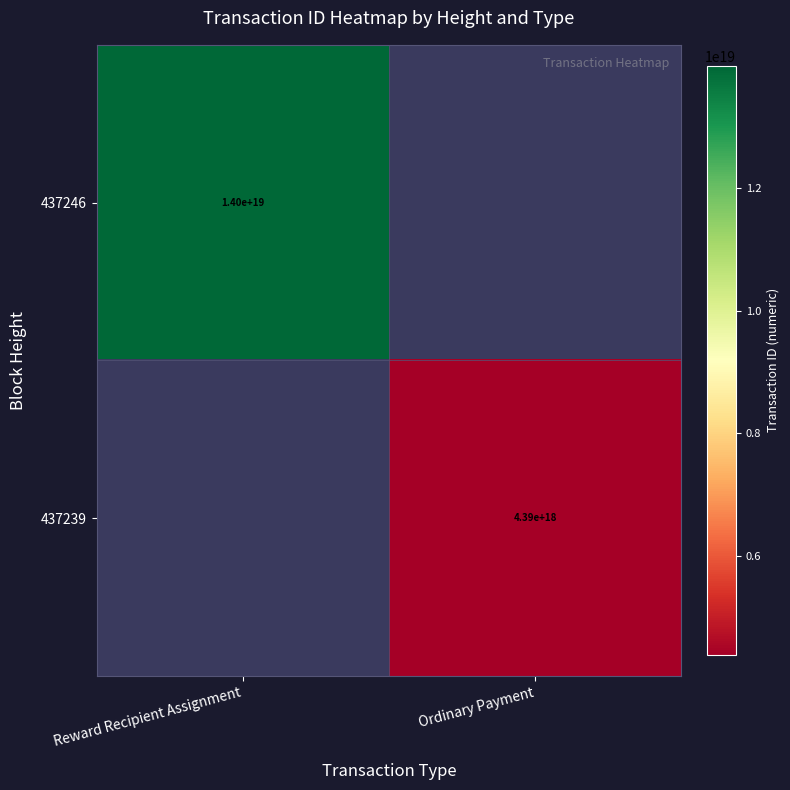

The 437239 series shows 7623600924499816448 at Ordinary Payment. True or false?

False